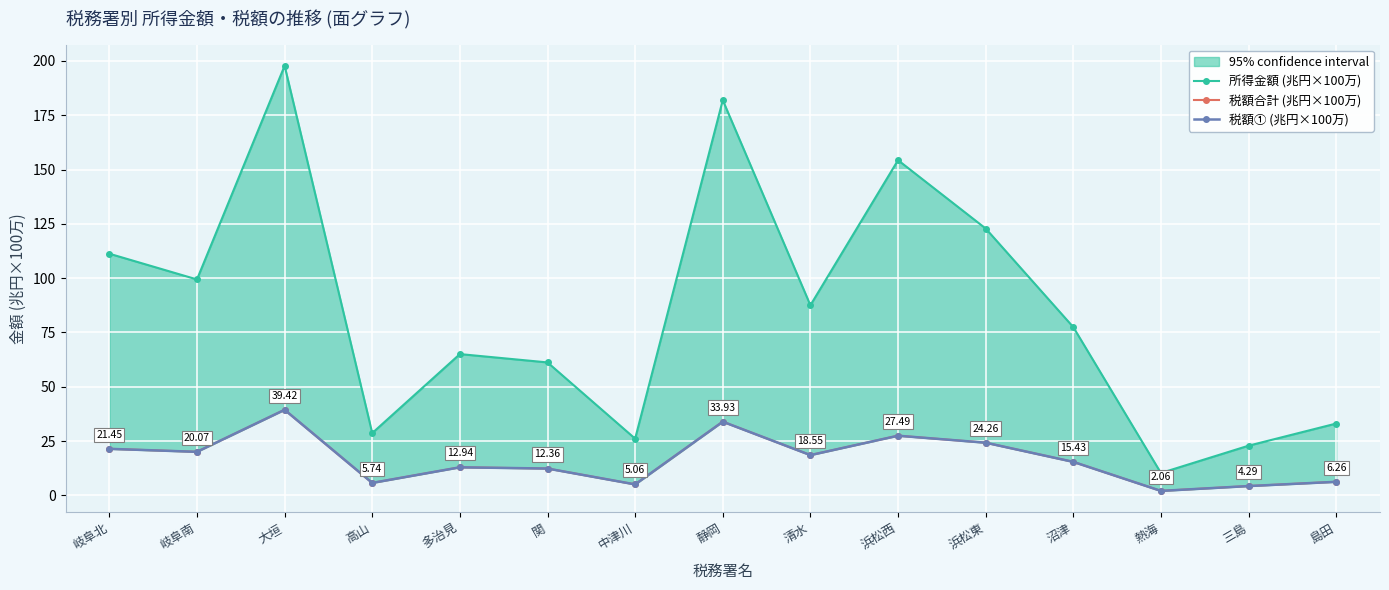

What are all the series names shown in the legend?

所得金額 (兆円×100万), 税額合計 (兆円×100万), 税額① (兆円×100万)